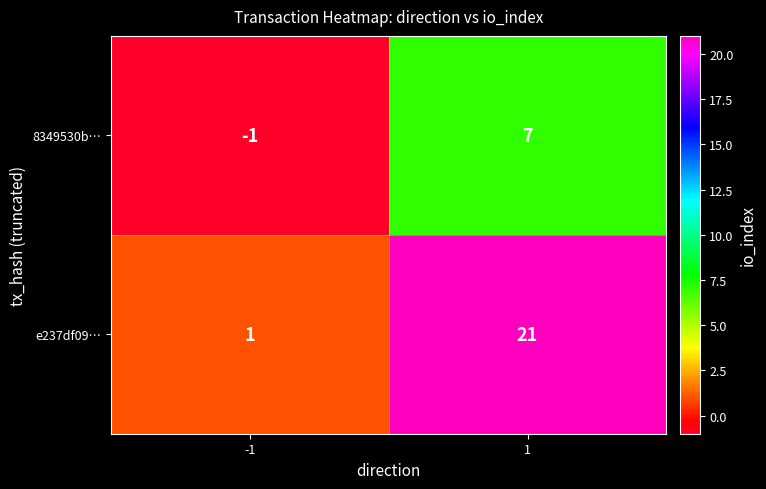

Reading left to right, what are all the values shown in this chart?

8349530b…: -1=-1	1=7
e237df09…: -1=1	1=21